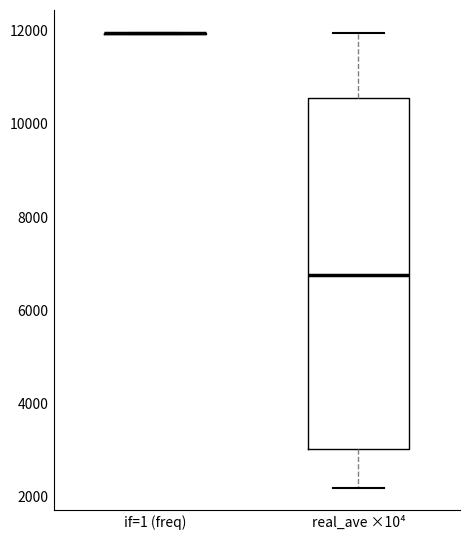

Comparing the boxes themselves (not the whiskers), which one is the tallest?

real_ave ×10⁴